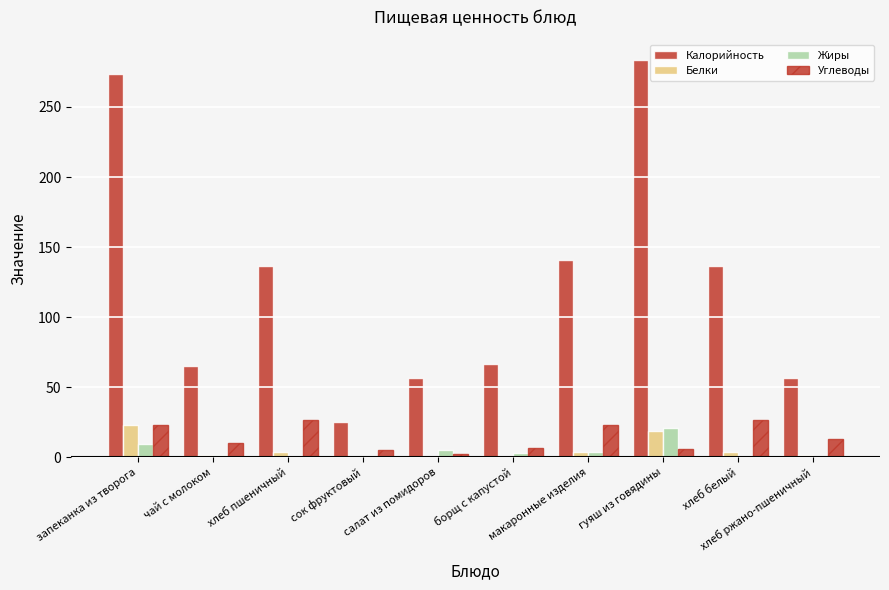

What position from the left is хлеб пшеничный?

3